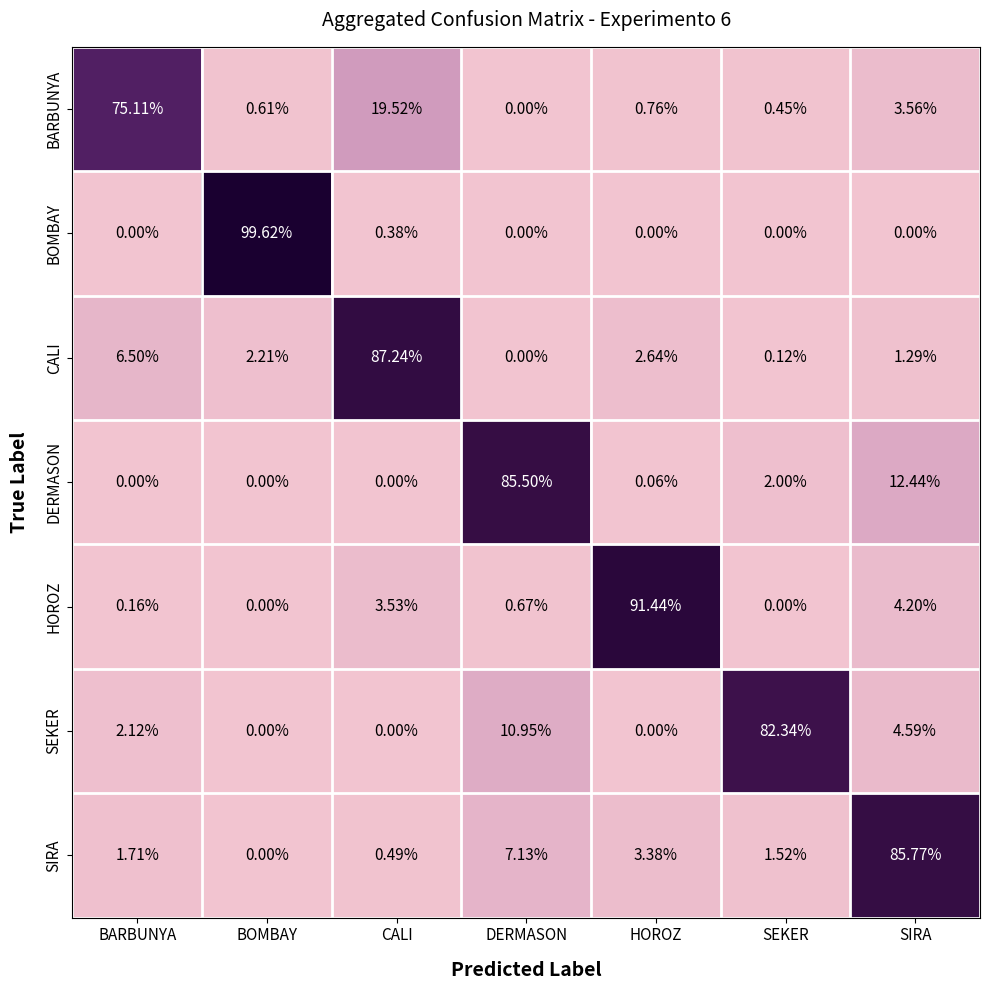

Where does the SEKER series first go above 2?

BARBUNYA